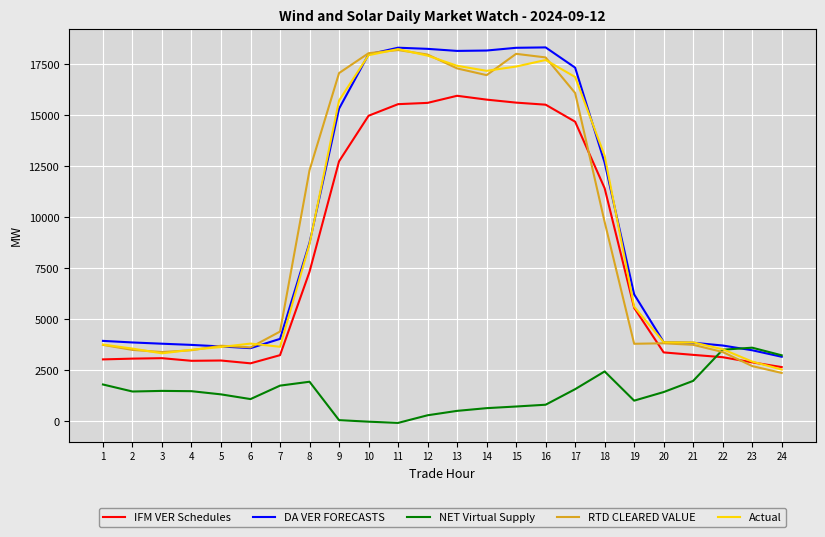

The value of IFM VER Schedules at 11 is 15527.0. True or false?

True